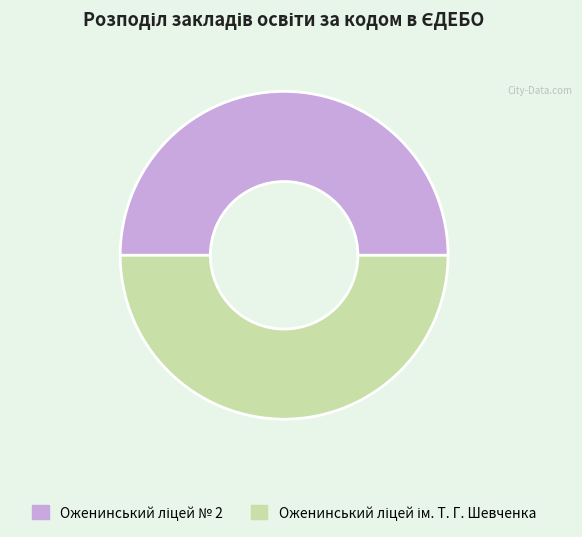

Count the number of slices in the pie.

2